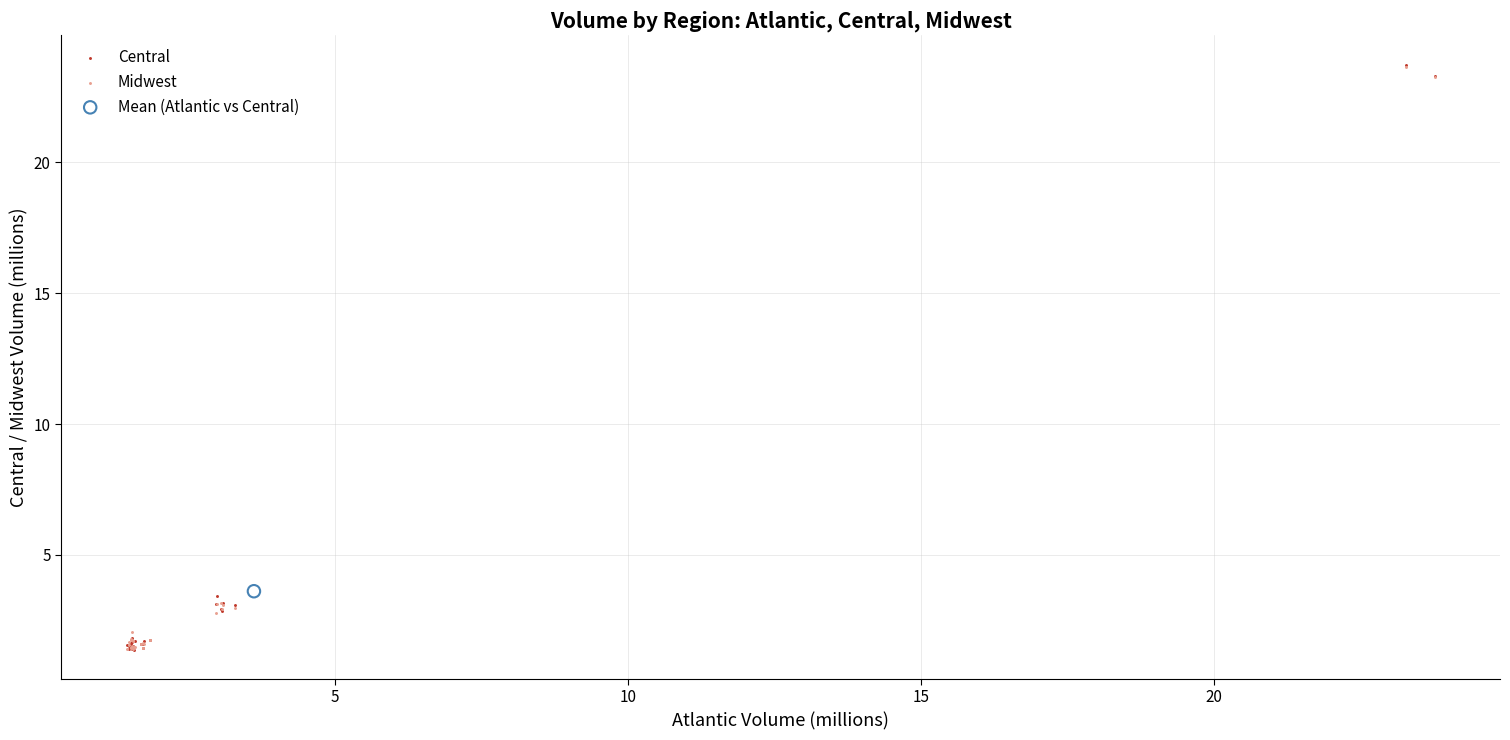

What are all the series names shown in the legend?

Central, Midwest, Mean (Atlantic vs Central)